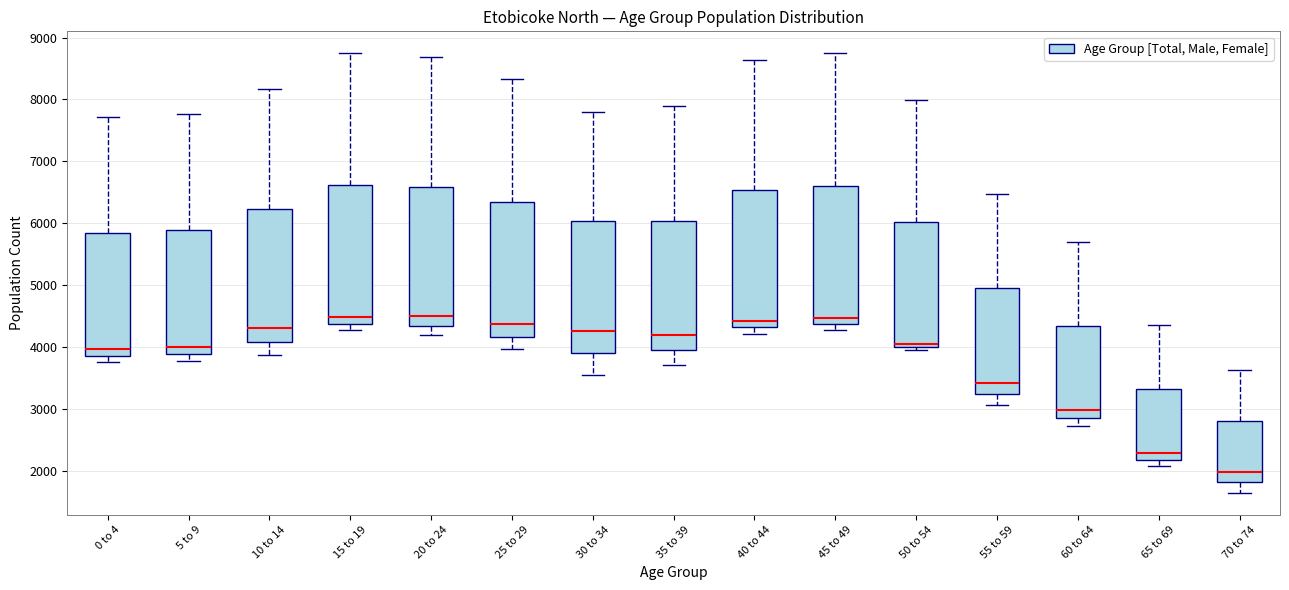

Reading left to right, transcribe this box plot: for each box, give where its median line is, the range the box spans, and where its two whiskers end, as read against the y-axis. The values are not printed on the chart, so give them approximately, as read against the axis.

0 to 4: median 4000, box 3900 to 5800, whiskers 3800 to 7700
5 to 9: median 4000, box 3900 to 5900, whiskers 3800 to 7800
10 to 14: median 4300, box 4100 to 6200, whiskers 3900 to 8200
15 to 19: median 4500, box 4400 to 6600, whiskers 4300 to 8700
20 to 24: median 4500, box 4300 to 6600, whiskers 4200 to 8700
25 to 29: median 4400, box 4200 to 6300, whiskers 4000 to 8300
30 to 34: median 4300, box 3900 to 6000, whiskers 3500 to 7800
35 to 39: median 4200, box 3900 to 6000, whiskers 3700 to 7900
40 to 44: median 4400, box 4300 to 6500, whiskers 4200 to 8600
45 to 49: median 4500, box 4400 to 6600, whiskers 4300 to 8700
50 to 54: median 4000 (just above the box's lower edge), box 4000 to 6000, whiskers 4000 (just below the box's lower edge) to 8000
55 to 59: median 3400, box 3200 to 4900, whiskers 3100 to 6500
60 to 64: median 3000, box 2800 to 4300, whiskers 2700 to 5700
65 to 69: median 2300, box 2200 to 3300, whiskers 2100 to 4400
70 to 74: median 2000, box 1800 to 2800, whiskers 1600 to 3600